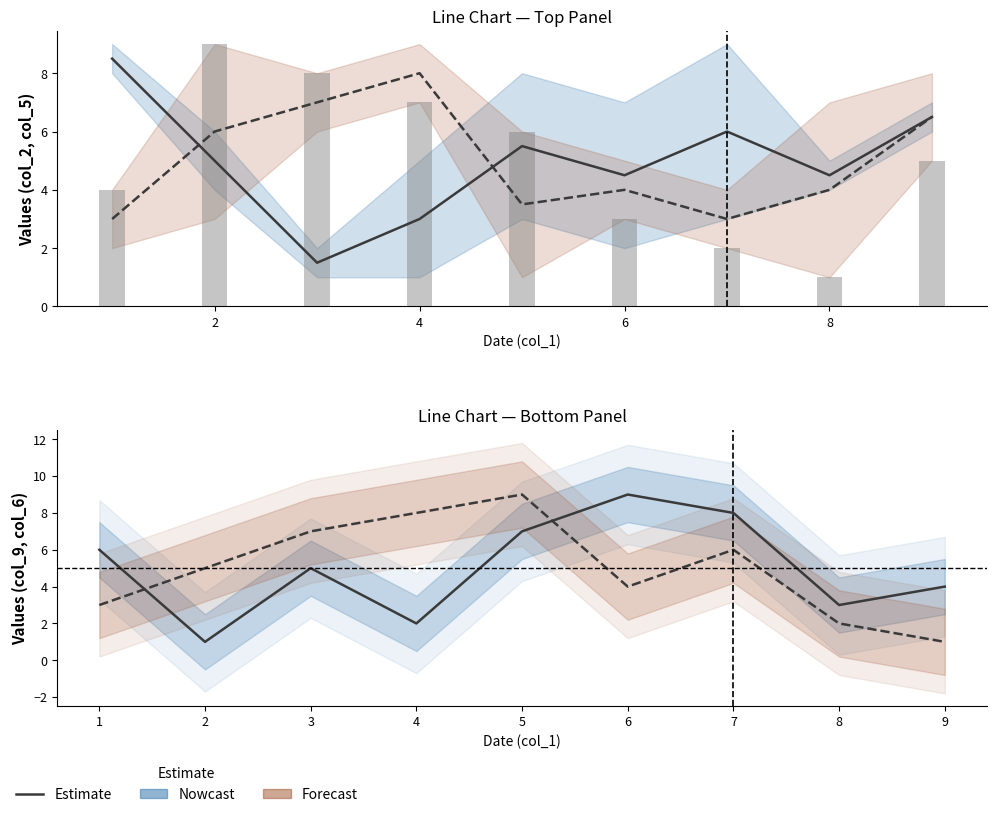

Is it true that Nowcast equals 14 at 6?

False